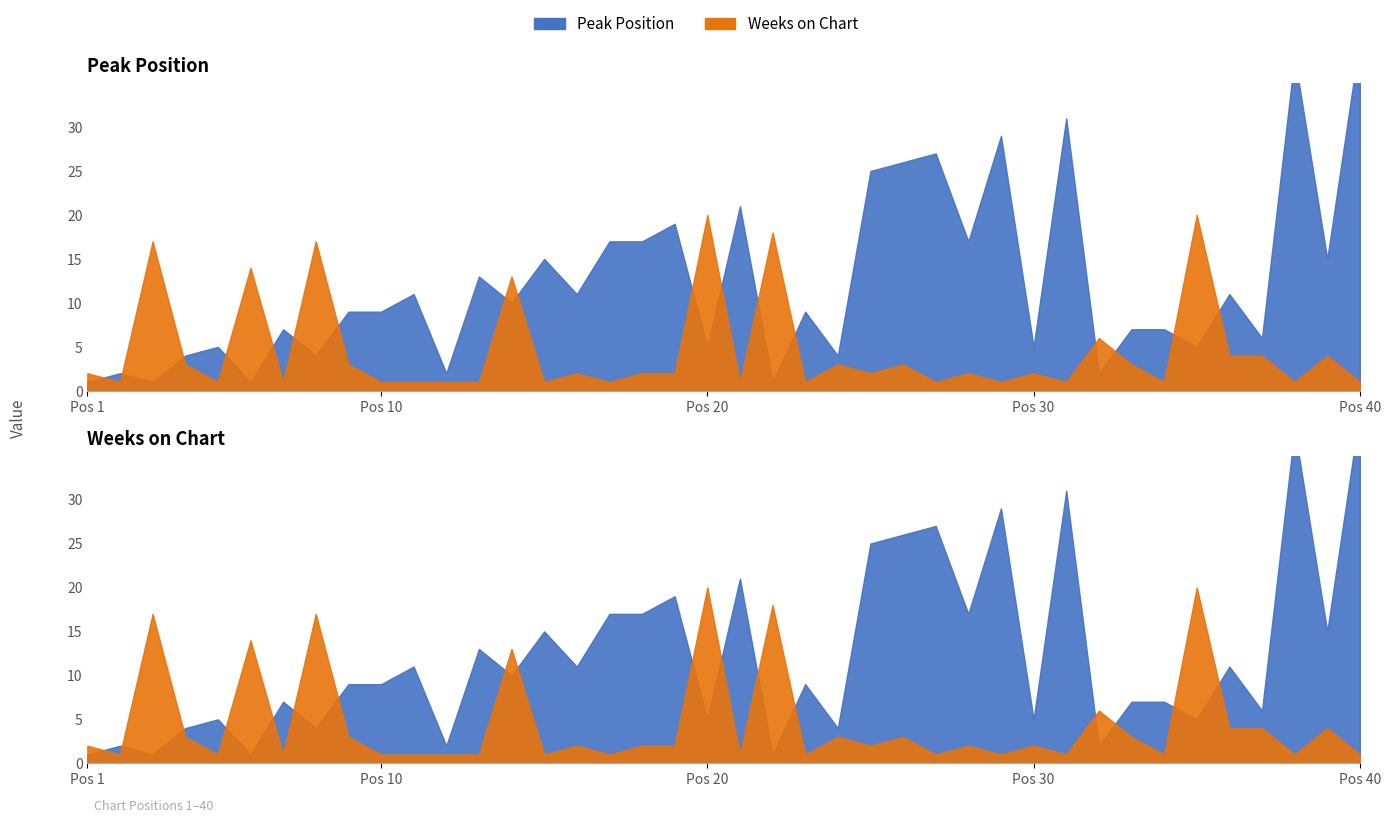

List the series in order of their overall mean, highest first.

Peak Position, Weeks on Chart